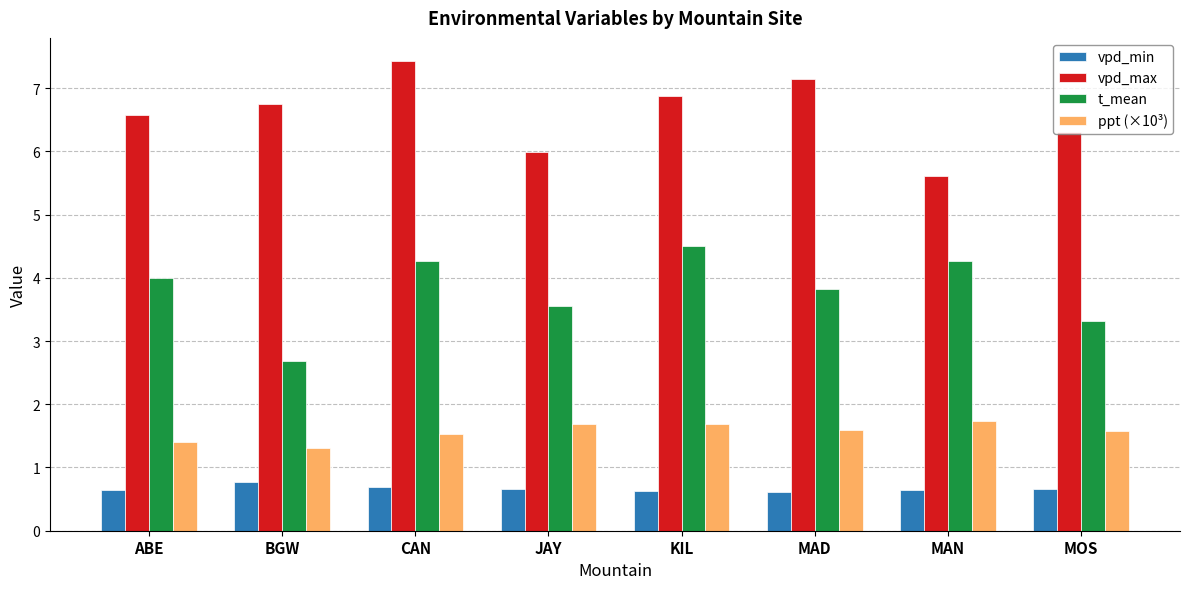

What is the sum of all t_mean values?

30.4